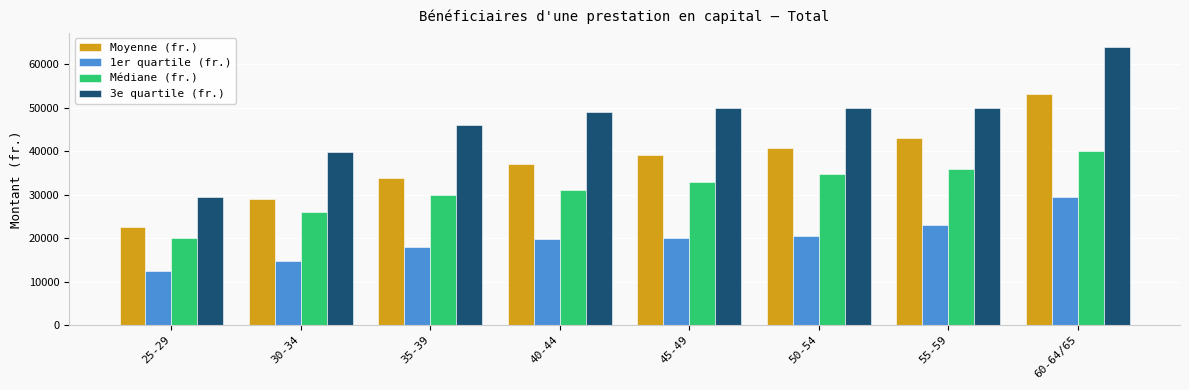

Which series has the largest total across all categories?

3e quartile (fr.)